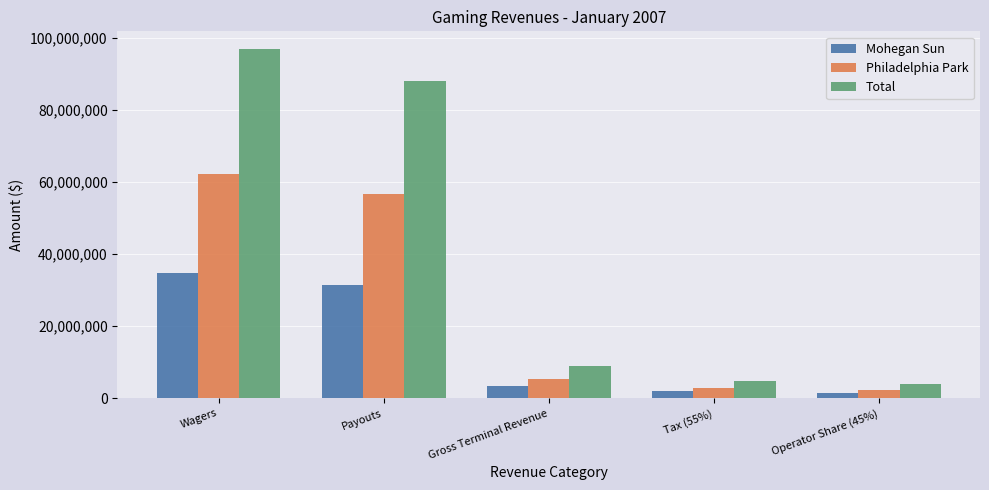

How many data points in Mohegan Sun are less than 3517247?

2